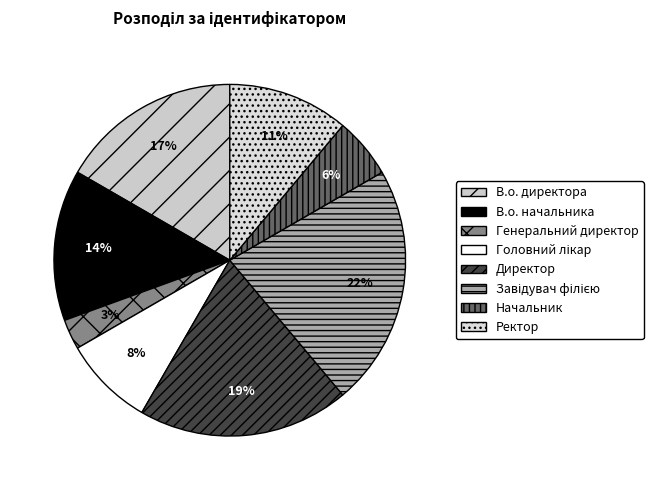

Does Директор represent more than half of the total?

No